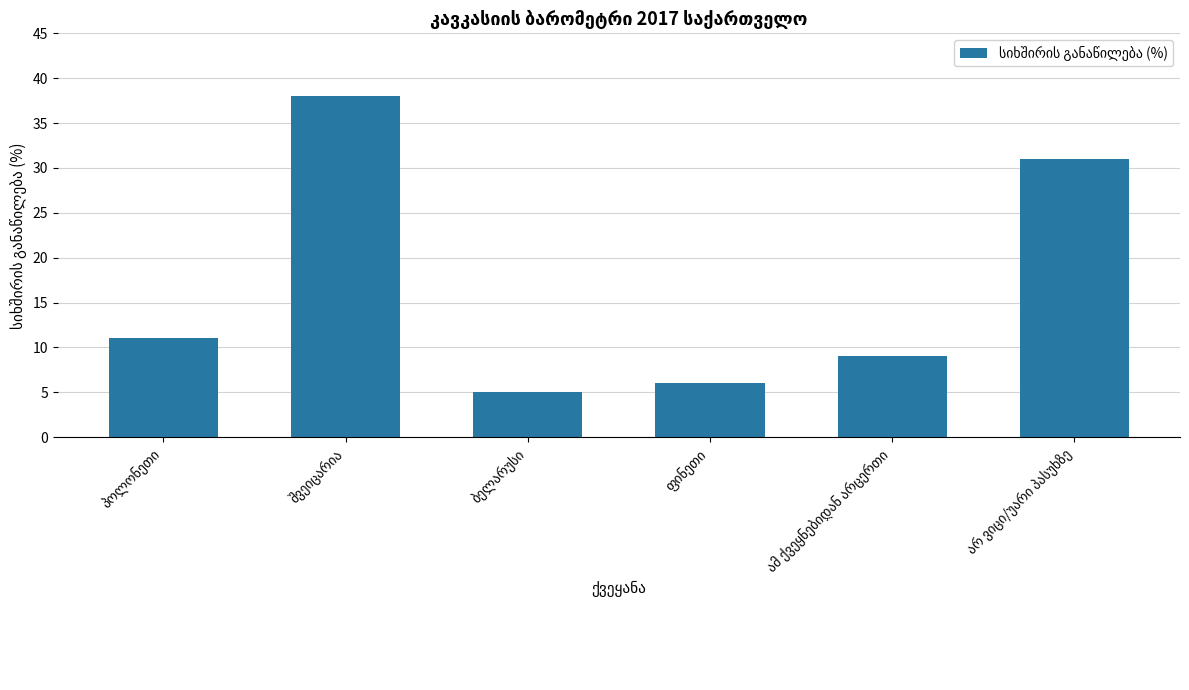

What is the greatest value displayed?

38